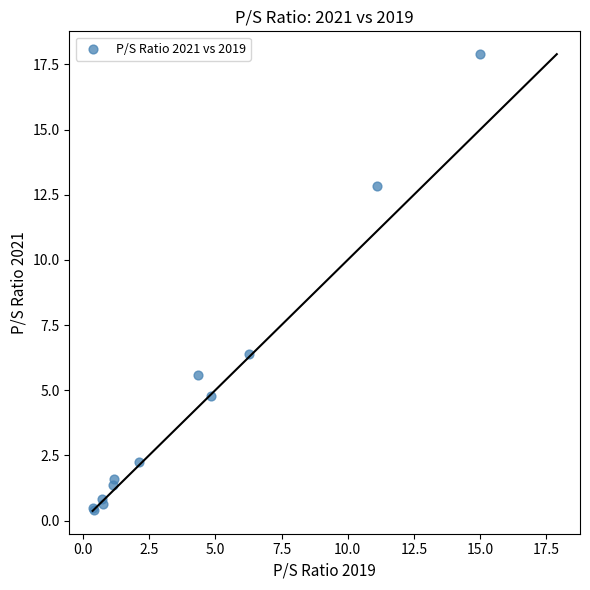

What Y value in the scatter plot is closest to 9?

6.4